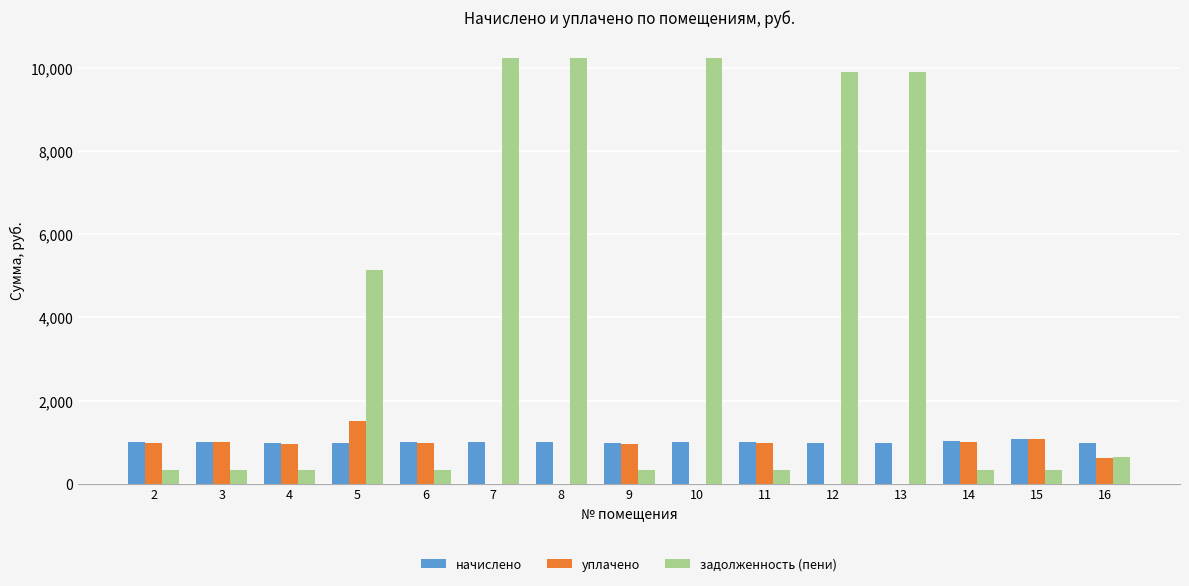

The value of уплачено at 14 is 1016.9. True or false?

True